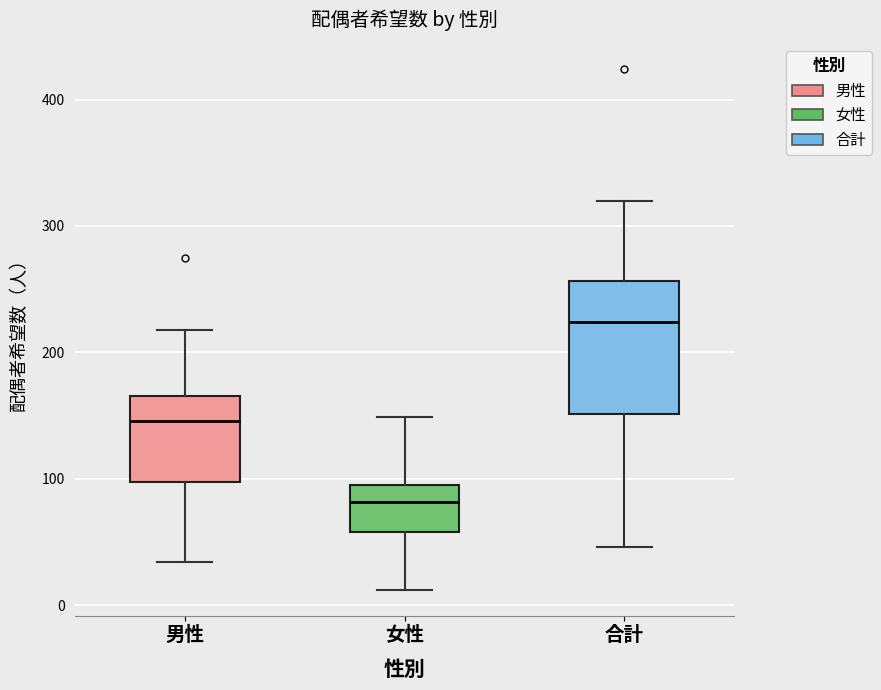

Comparing the boxes themselves (not the whiskers), which one is the tallest?

合計